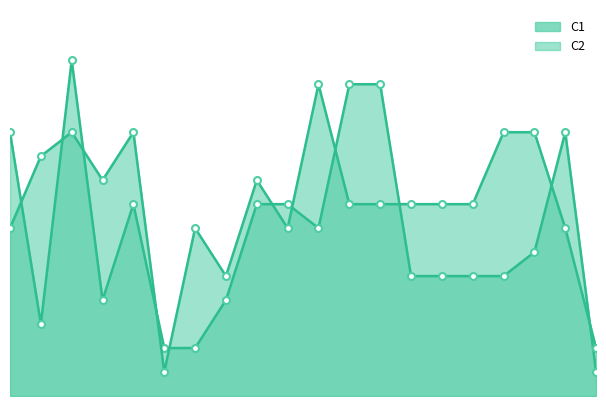

Which series has the largest range (max minus min)?

C1